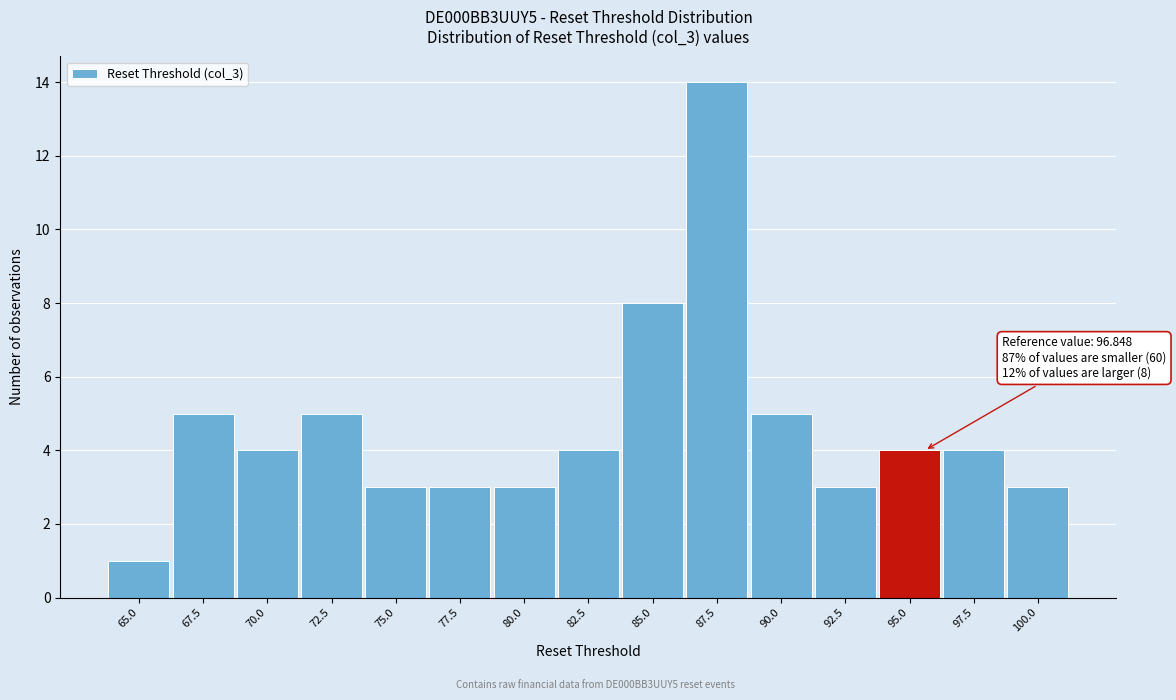

Reading left to right, list all the values displayed in this chart.

65.0=1	67.5=5	70.0=4	72.5=5	75.0=3	77.5=3	80.0=3	82.5=4	85.0=8	87.5=14	90.0=5	92.5=3	95.0=4	97.5=4	100.0=3